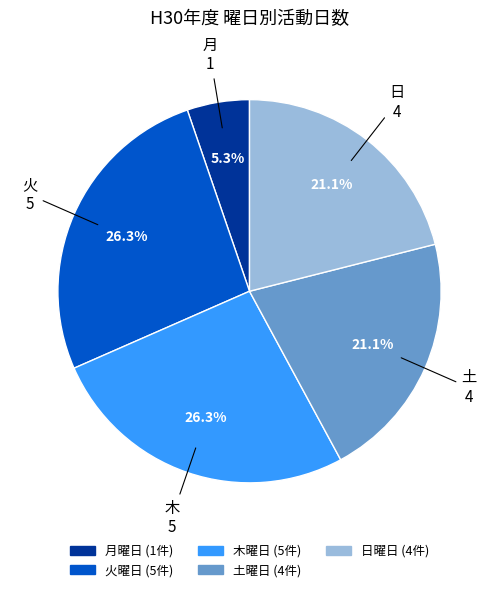

Is there any slice that represents more than half of the pie?

No